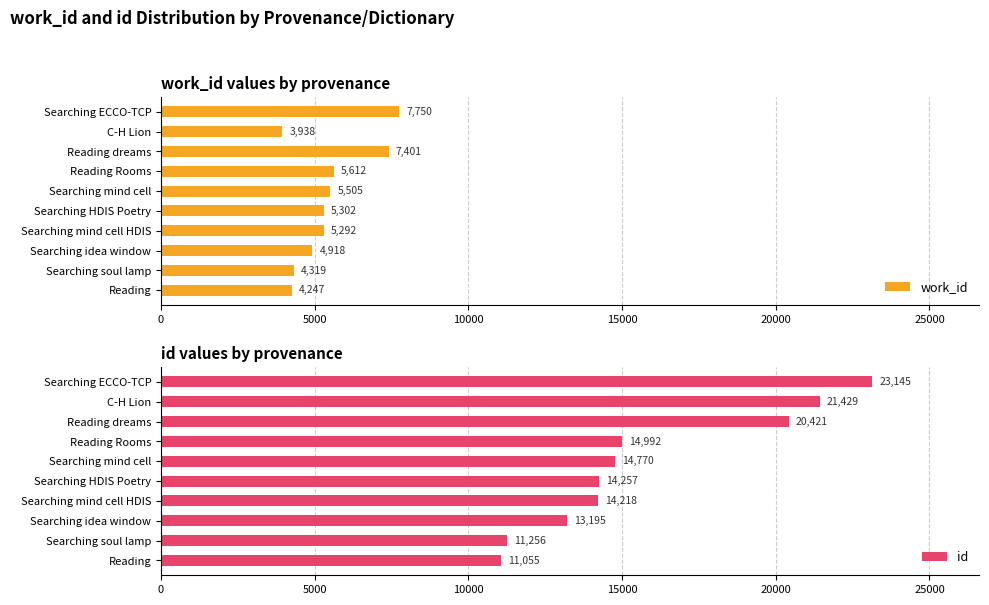

The work_id series shows 8120 at Reading Rooms. True or false?

False